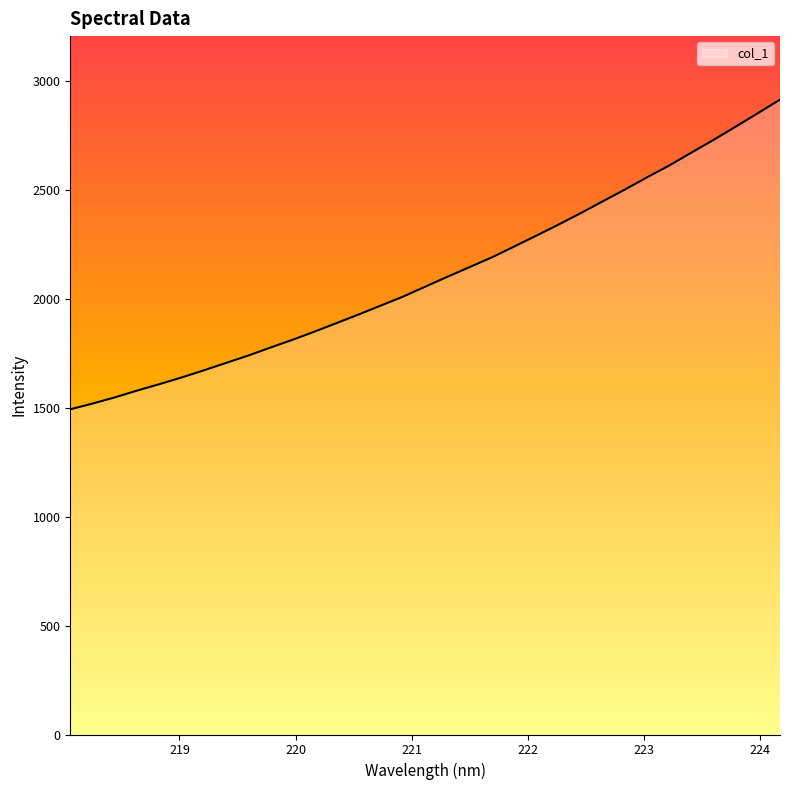

What is the minimum value shown in the chart?

1493.9